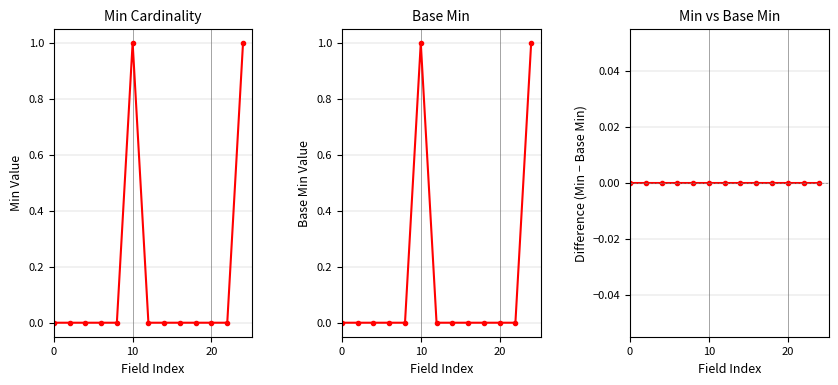

At which category does the chart reach its peak across all series?

10